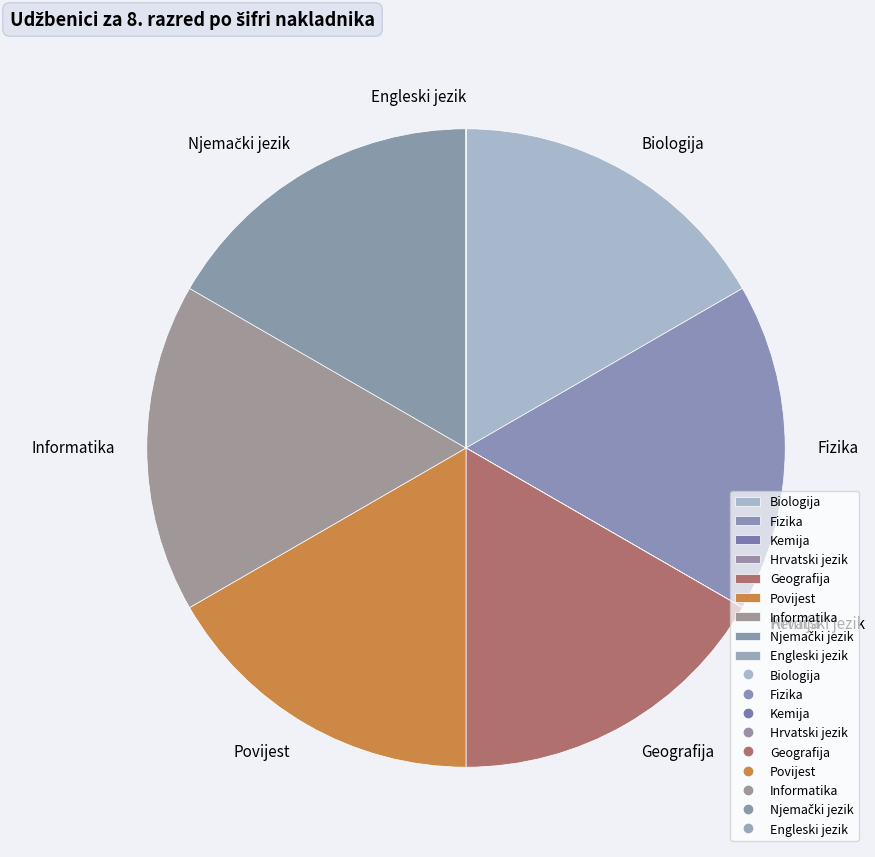

Is there a majority slice in this chart?

No